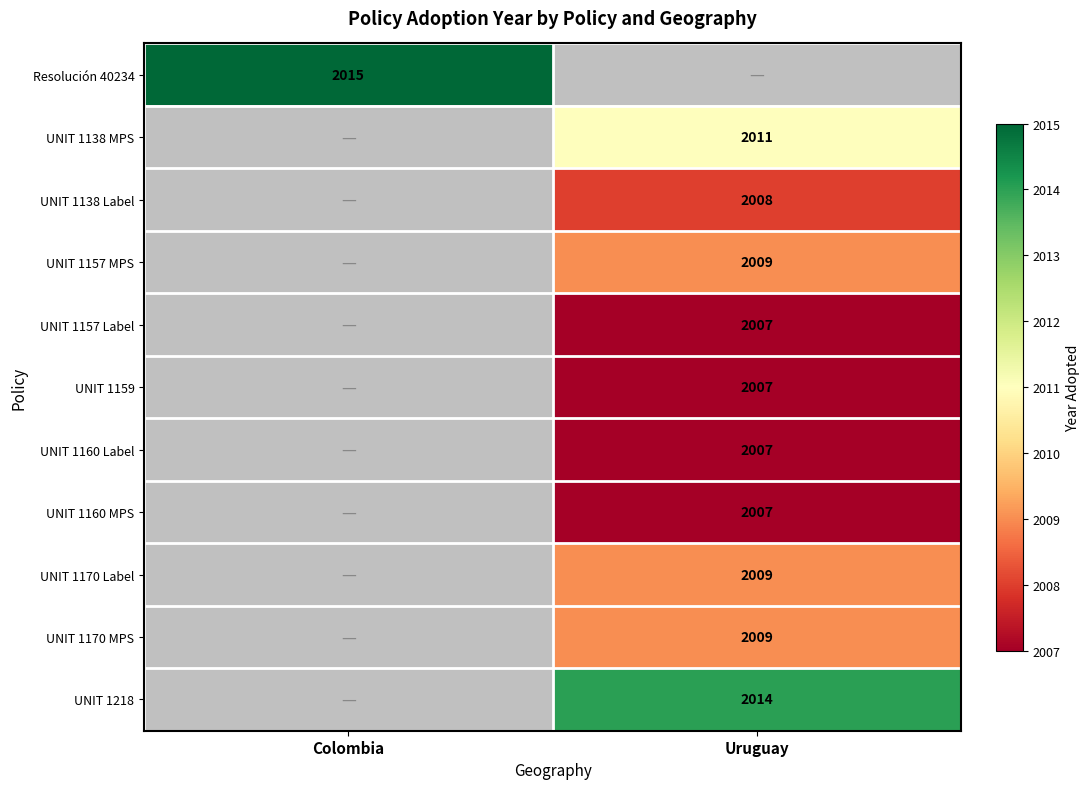

Is the value of UNIT 1159 at Uruguay greater than the value of UNIT 1170 Label at Uruguay?

No